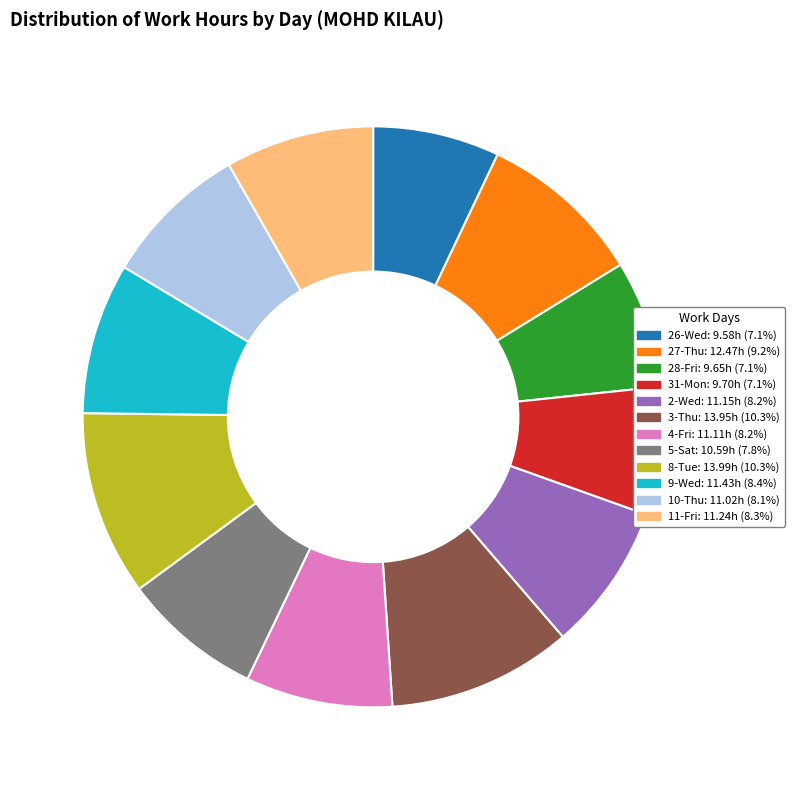

Do 31-Mon and 28-Fri together represent more than half of the pie?

No